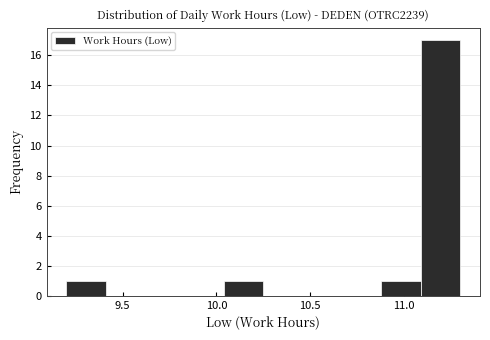

Which range on the x-axis has the tallest bar?

11.09 to 11.30